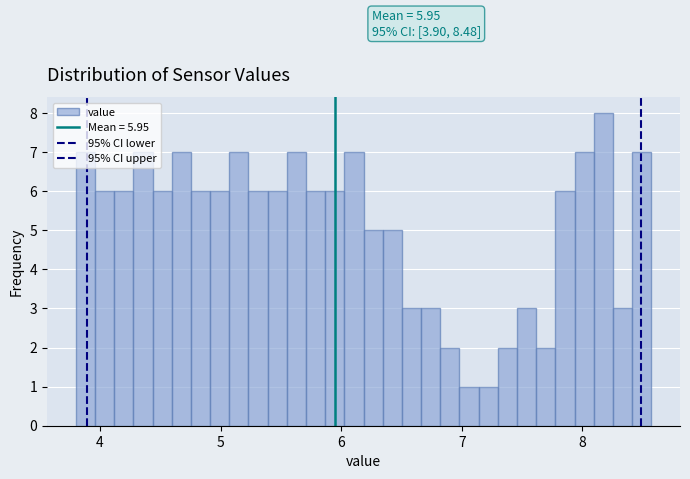

Around what value on the x-axis is the tallest bar? Give the approximate position of its centre, as read against the axis.

8.2